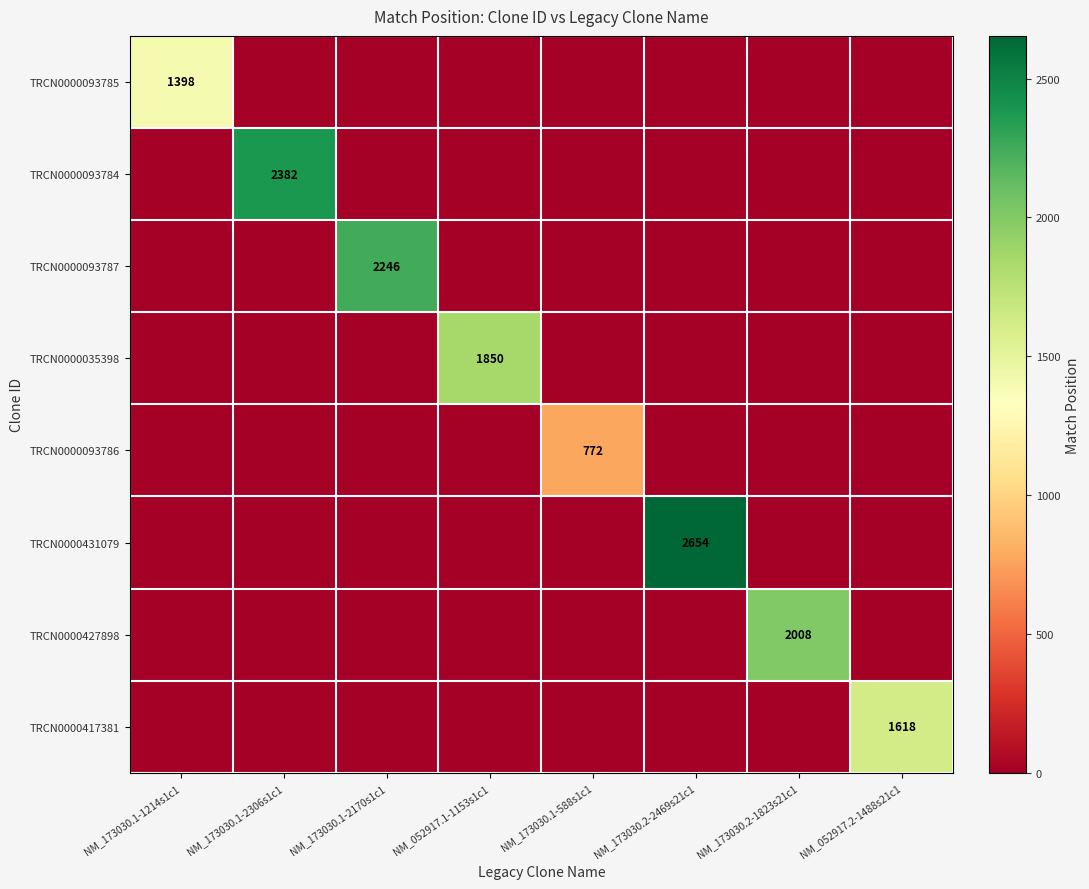

How many data points in TRCN0000417381 are above 0?

1